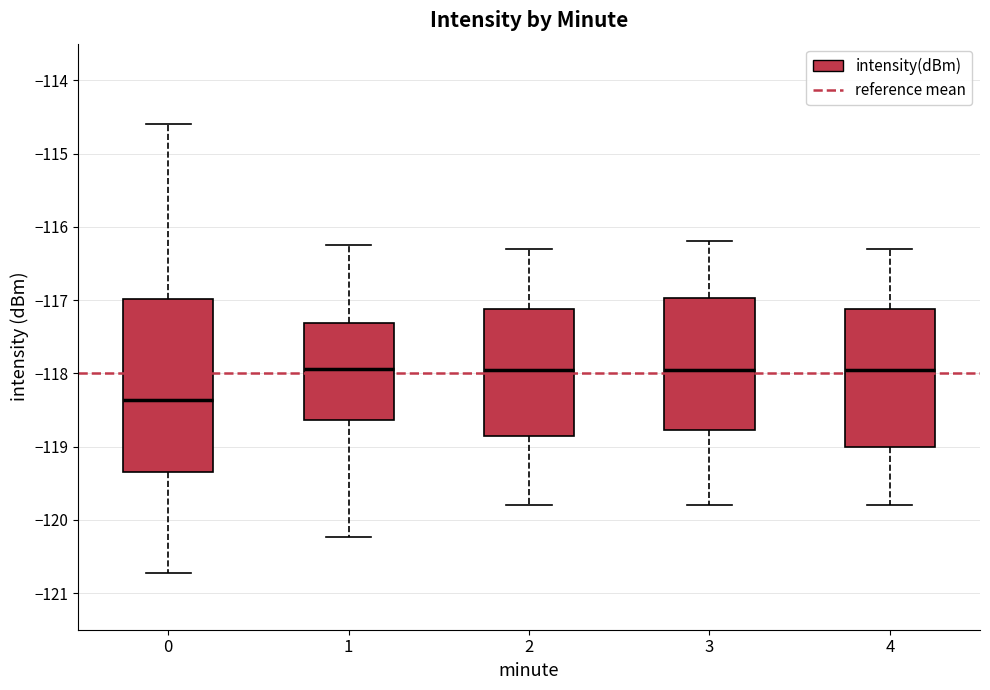

Which box is the tallest, from its lower edge to its upper edge?

0